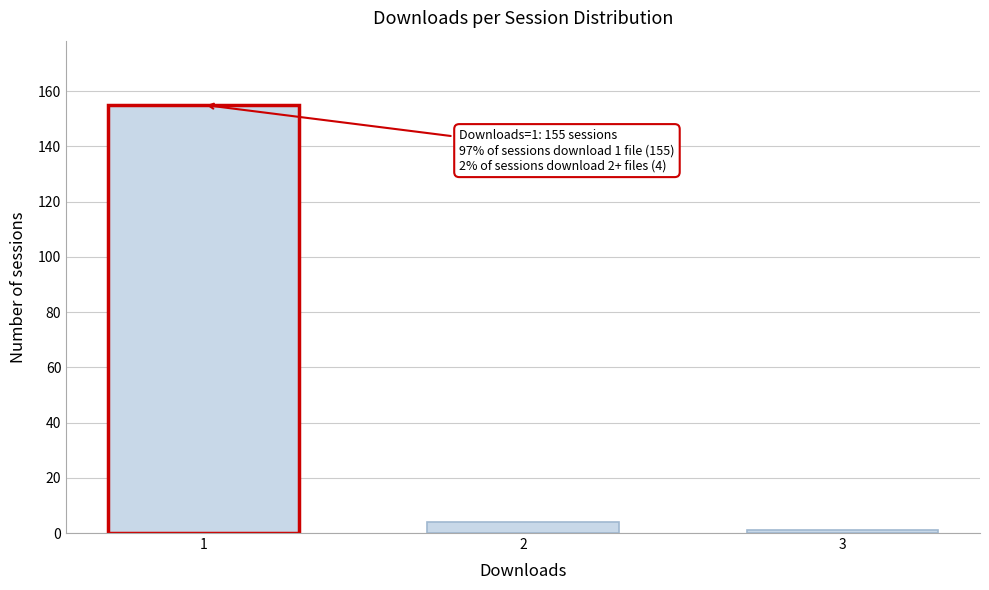

Reading right to left, what are all the values shown in this chart?

3=1	2=4	1=155